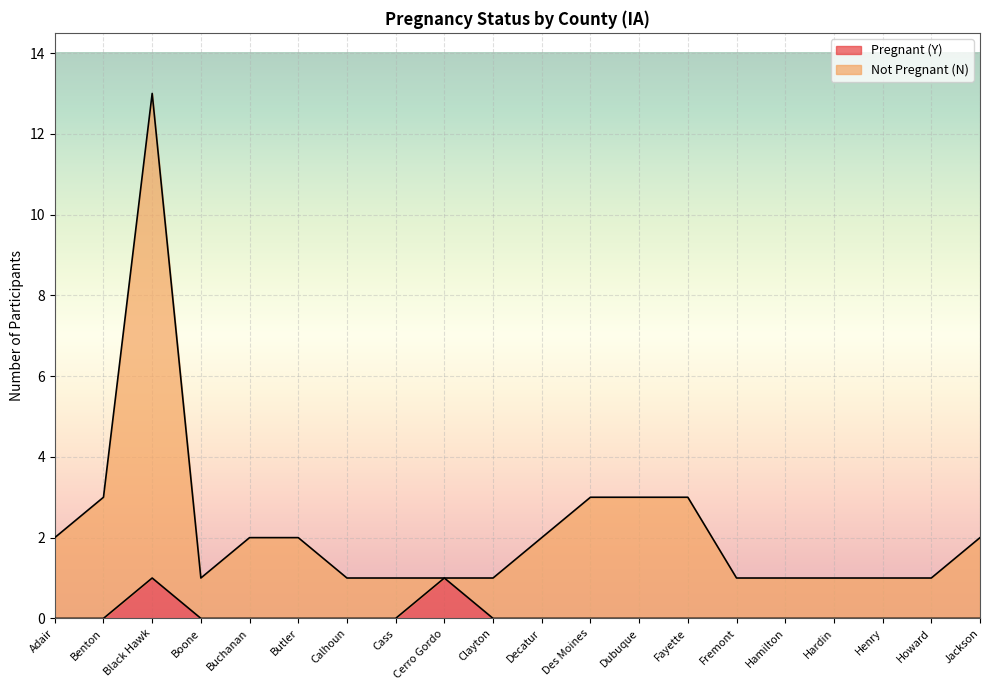

List the series in order of their overall mean, lowest first.

Pregnant (Y), Not Pregnant (N)